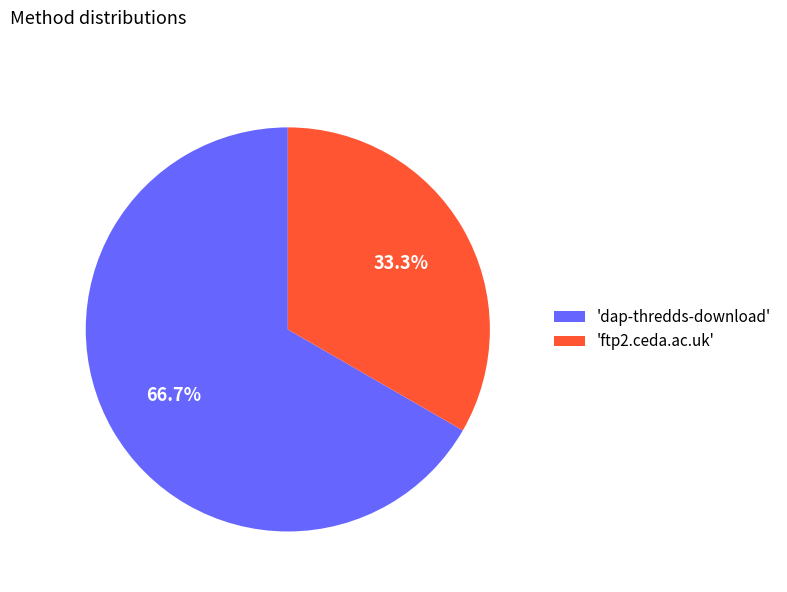

Which category has the biggest portion of the pie?

'dap-thredds-download'